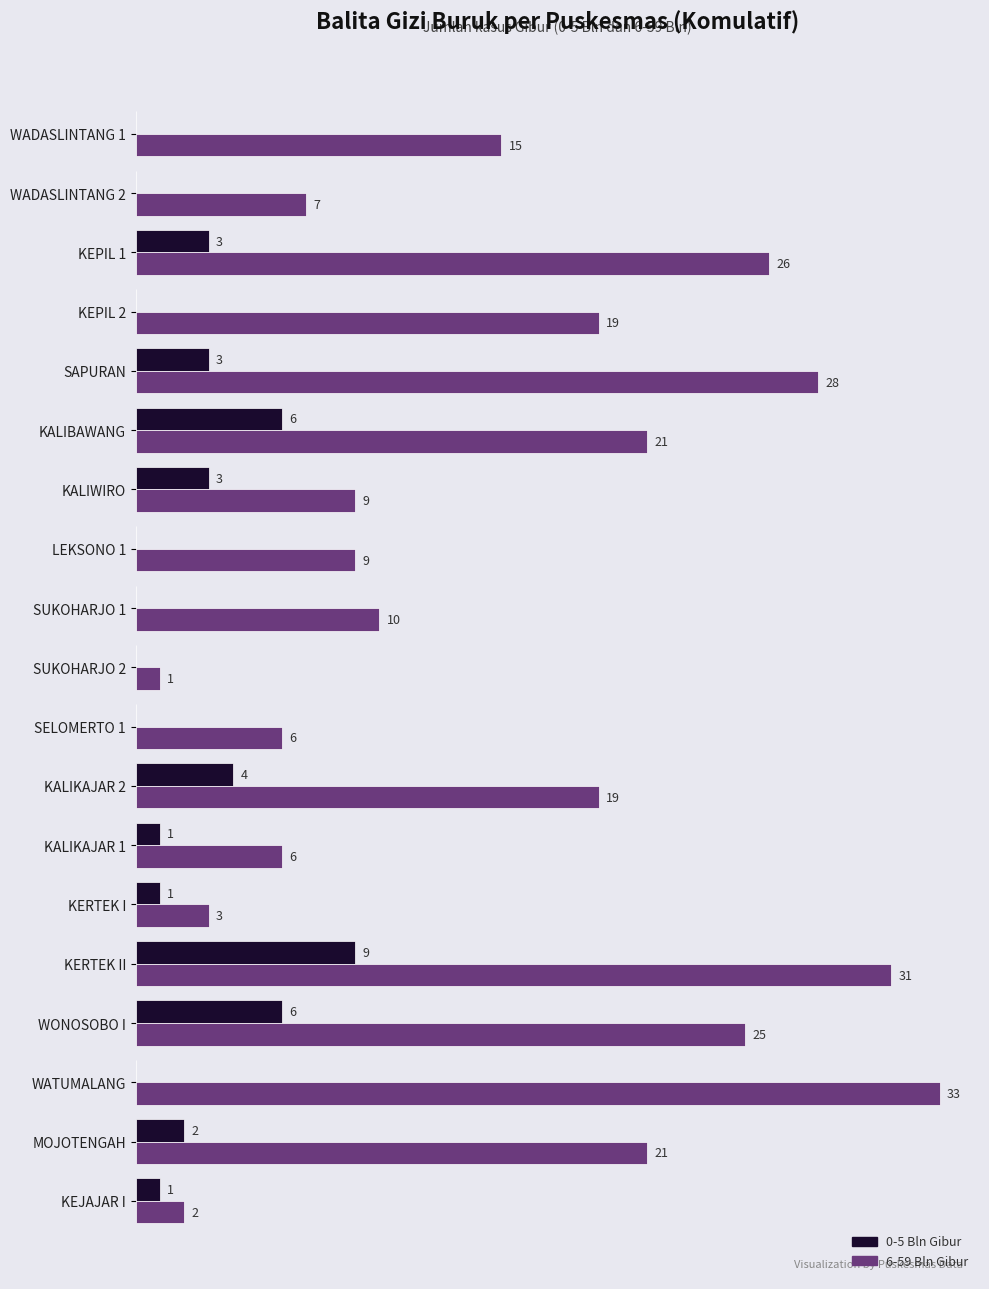

At which label does 0-5 Bln Gibur reach its peak?

KERTEK II